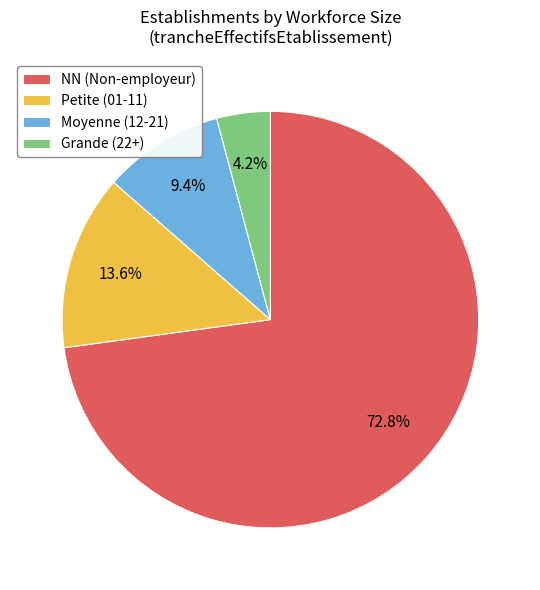

Is there a majority slice in this chart?

Yes